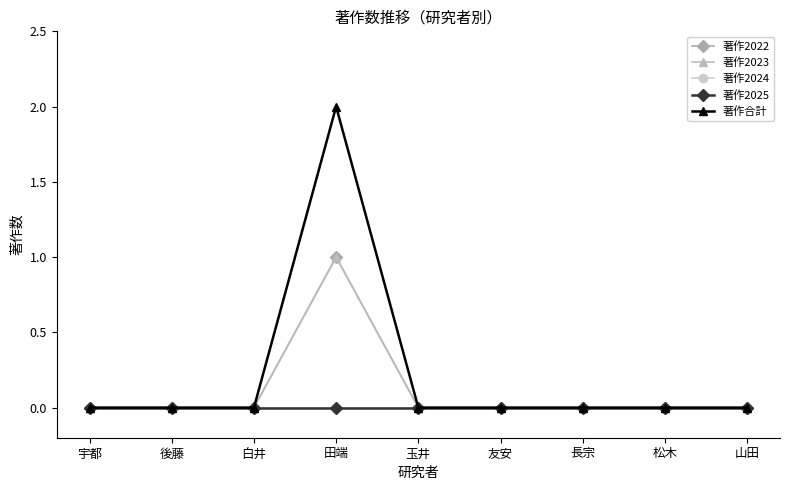

Reading left to right, extract all data points from this chart.

著作2022: 宇都=0	後藤=0	白井=0	田端=1	玉井=0	友安=0	長宗=0	松木=0	山田=0
著作2023: 宇都=0	後藤=0	白井=0	田端=1	玉井=0	友安=0	長宗=0	松木=0	山田=0
著作2024: 宇都=0	後藤=0	白井=0	田端=0	玉井=0	友安=0	長宗=0	松木=0	山田=0
著作2025: 宇都=0	後藤=0	白井=0	田端=0	玉井=0	友安=0	長宗=0	松木=0	山田=0
著作合計: 宇都=0	後藤=0	白井=0	田端=2	玉井=0	友安=0	長宗=0	松木=0	山田=0